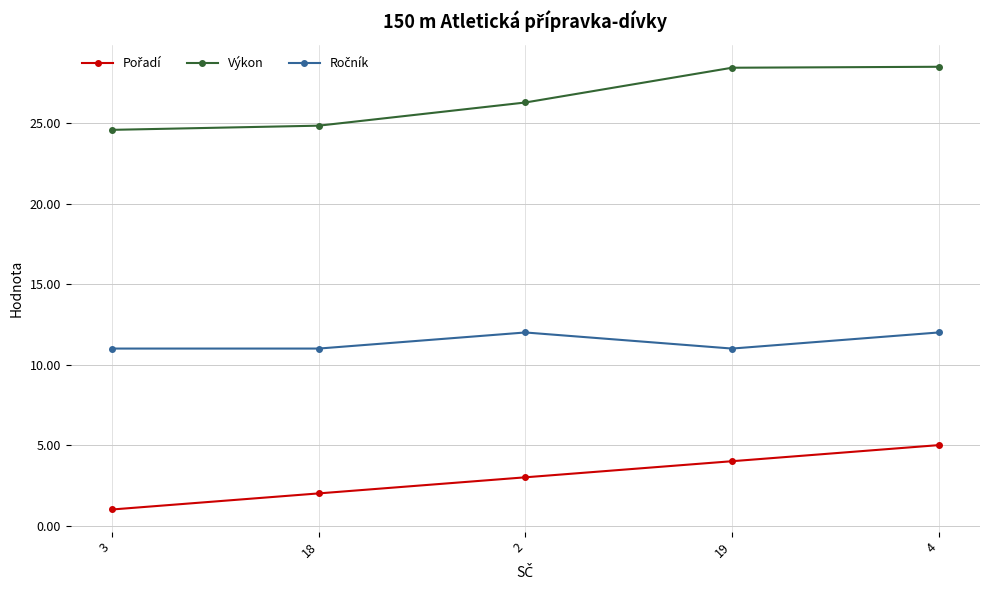

What is the difference between the second highest and second lowest values in the Výkon series?

3.6